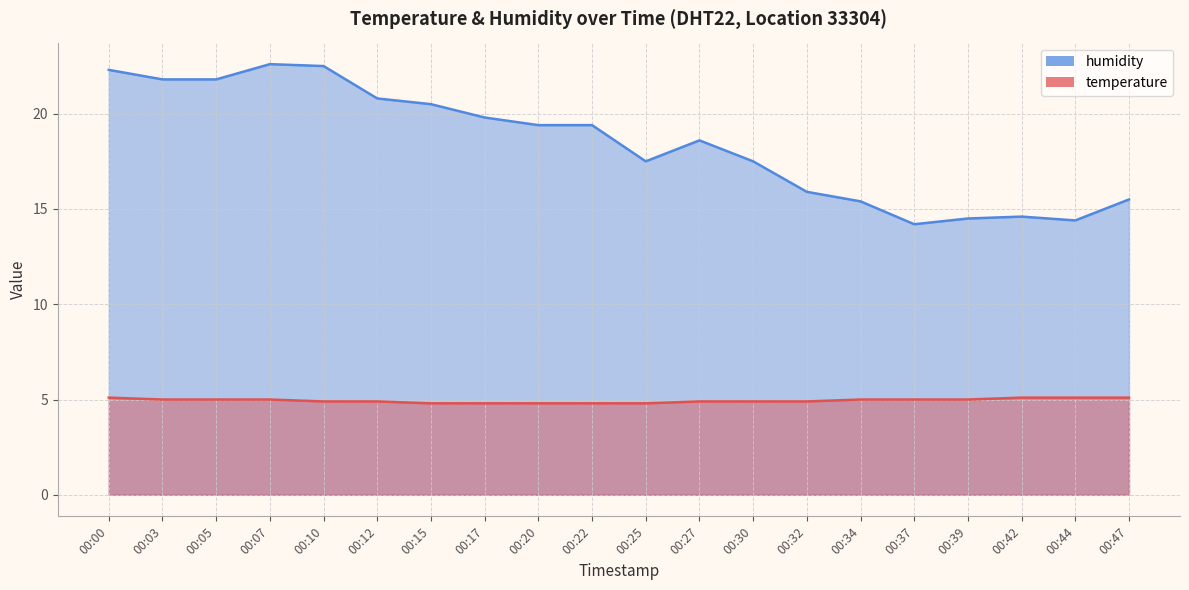

True or false: temperature has more than 1 points higher than both neighbors.

False